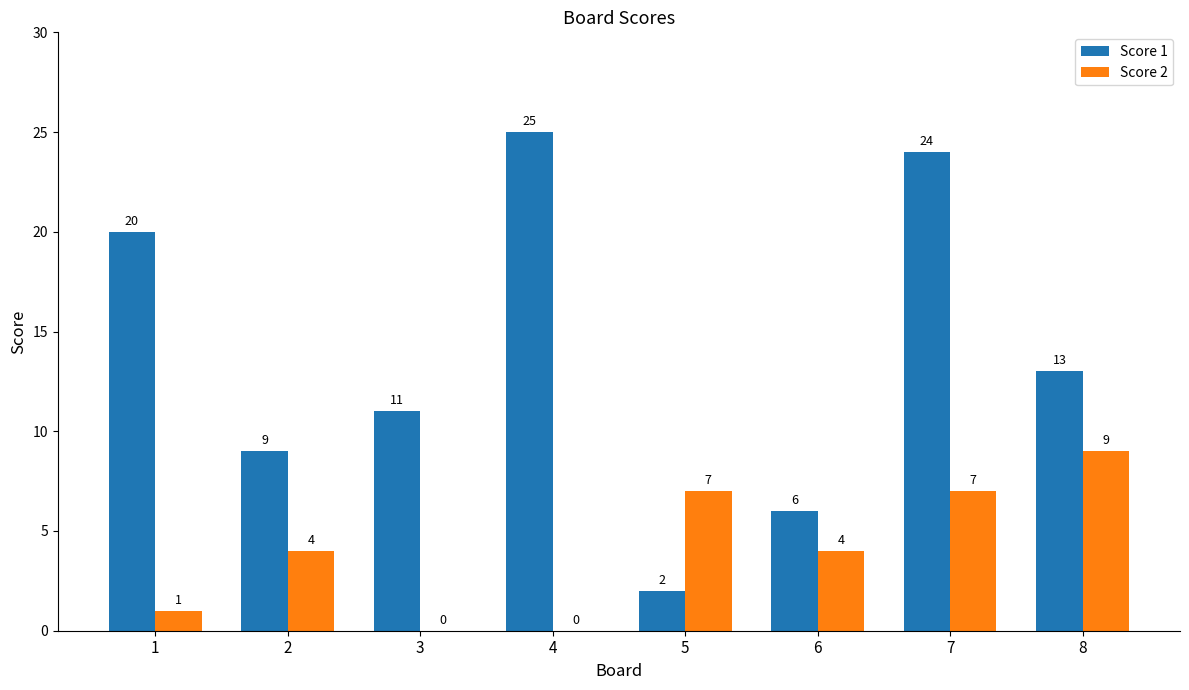

What is the maximum value for Score 1?

25